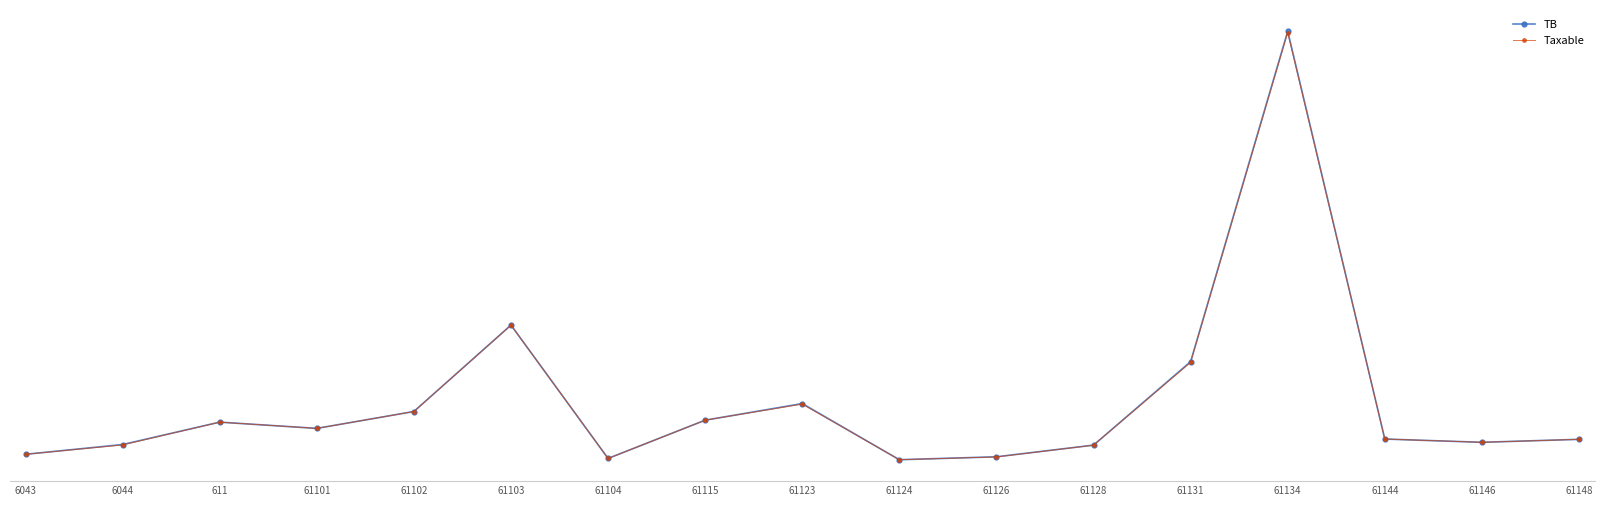

What is the approximate value of Taxable at 61134?

14887859.8